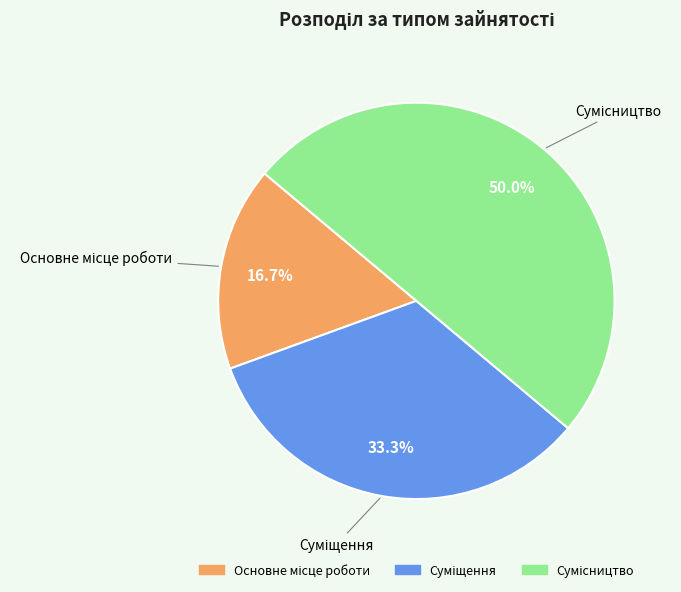

Is there any slice that represents more than half of the pie?

No